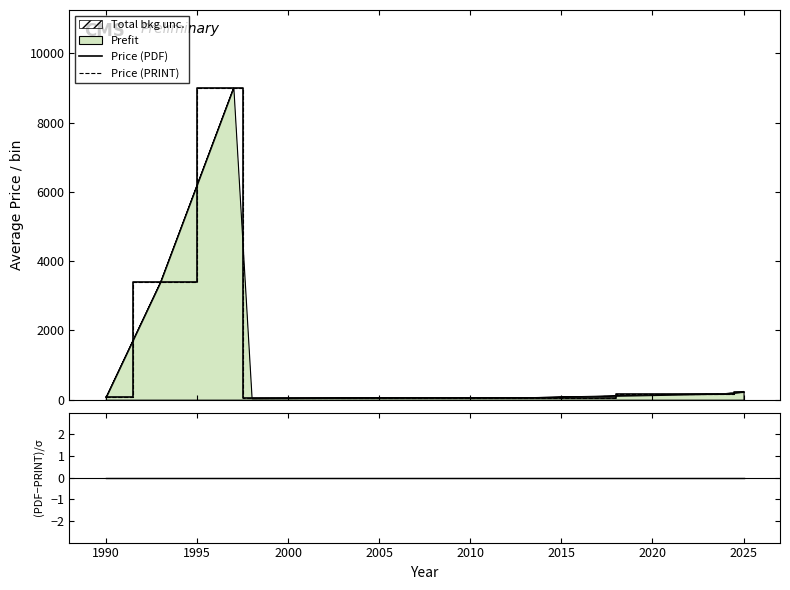

Count the number of categories in the chart.

10